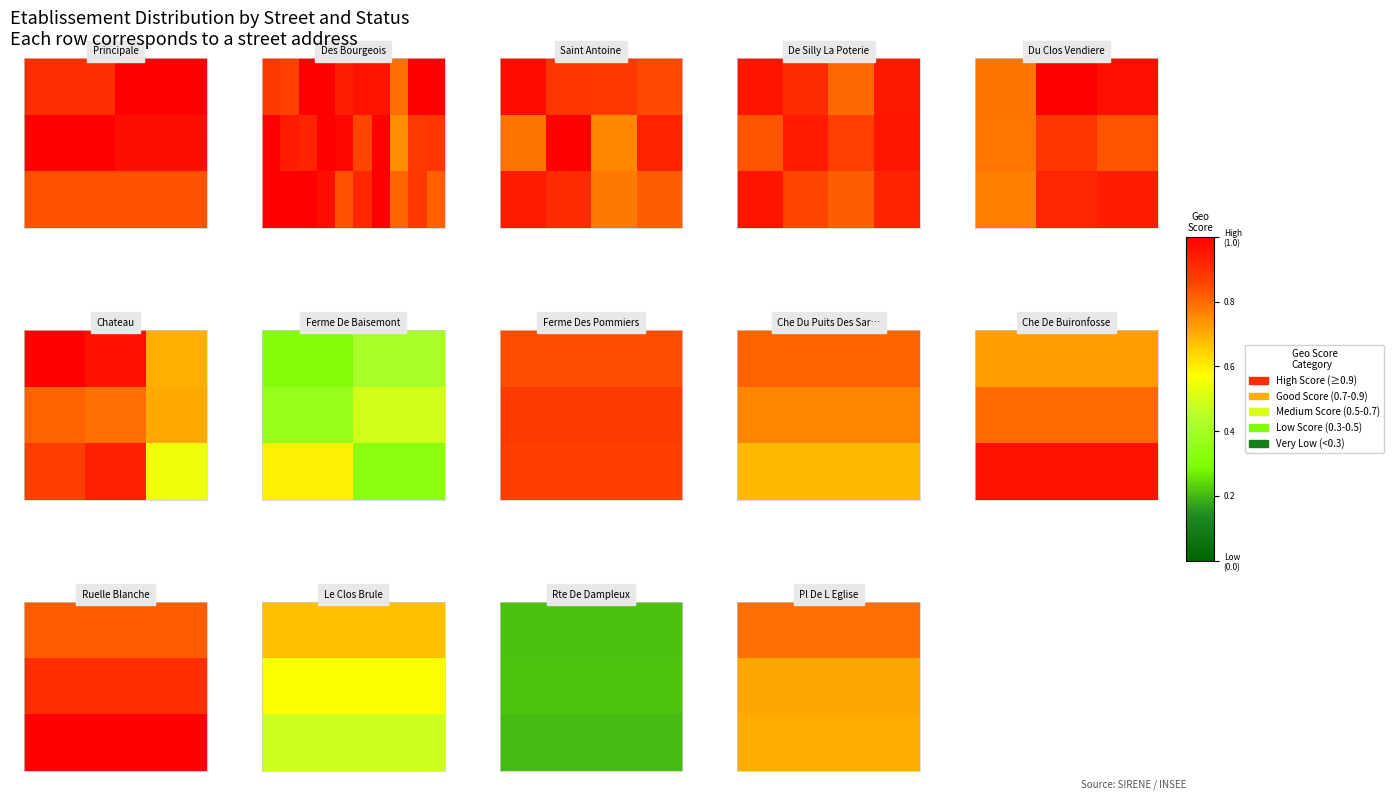

At how many categories does at least one series exceed 0?

2